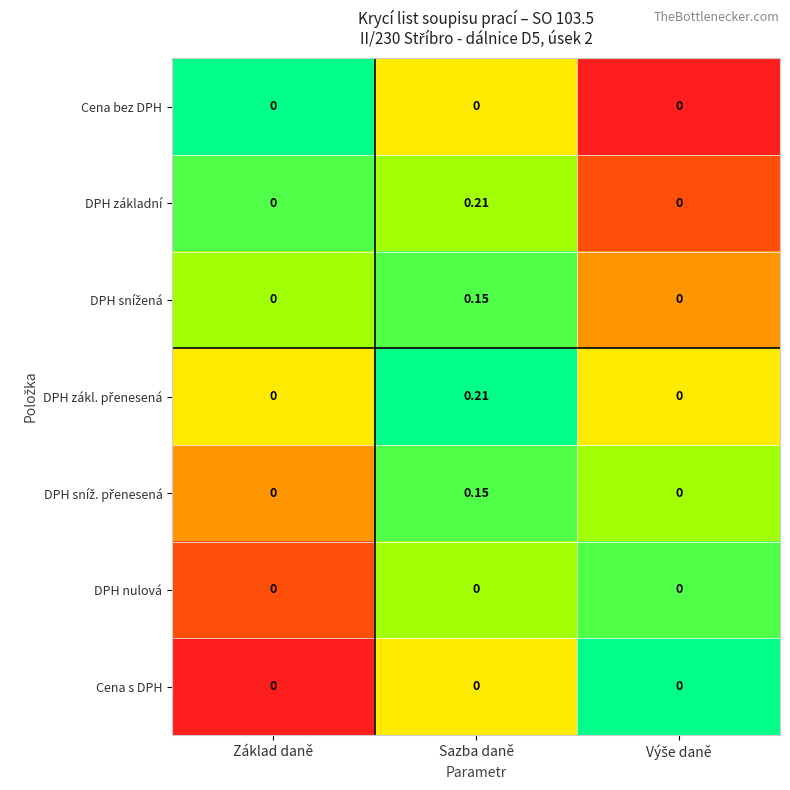

At which category is the sum across all series the highest?

Sazba daně